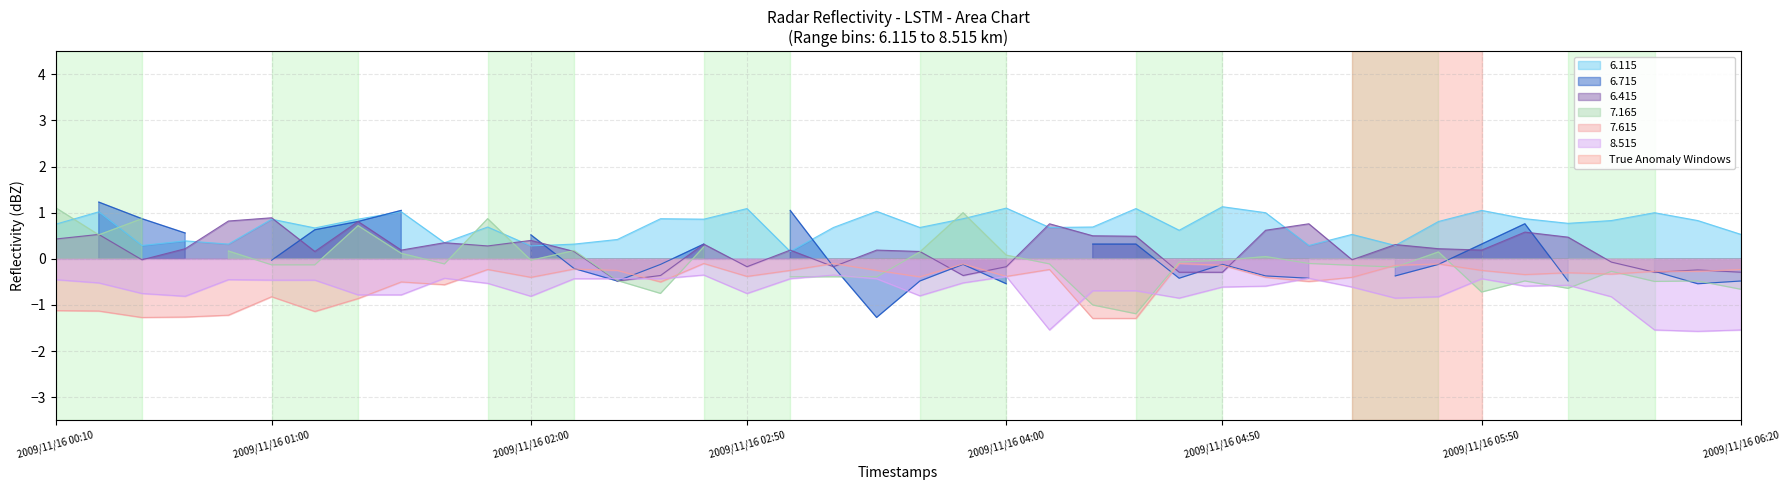

At which label does 6.415 first exceed 0?

2009/11/16 00:10